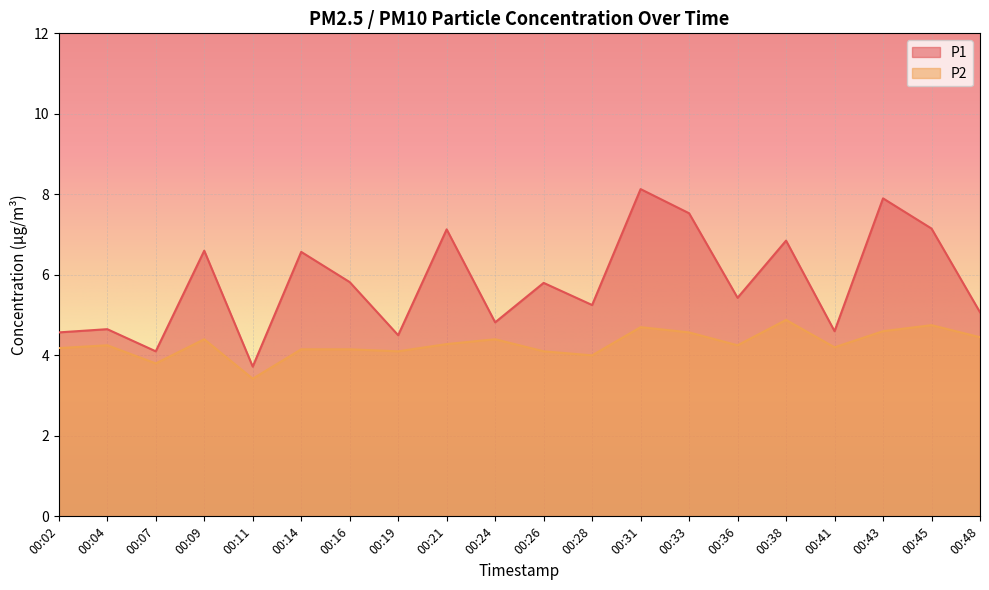

What is the value of the P1 point at the 18th from the left?

7.9